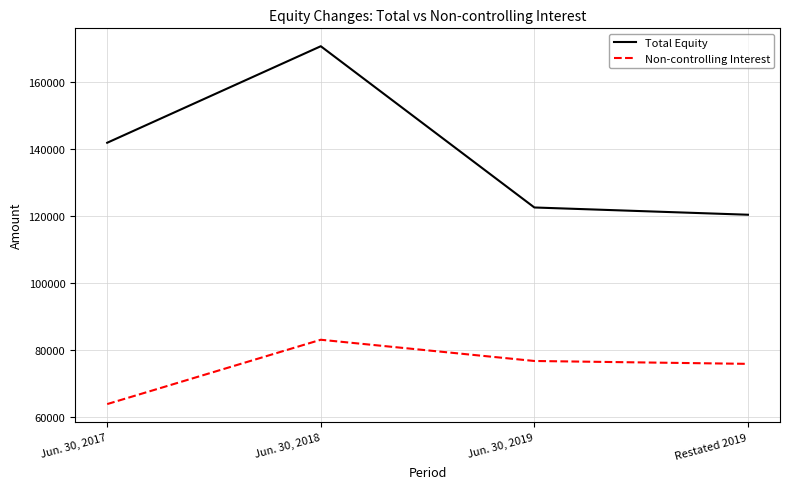

What position from the right is Restated 2019?

1